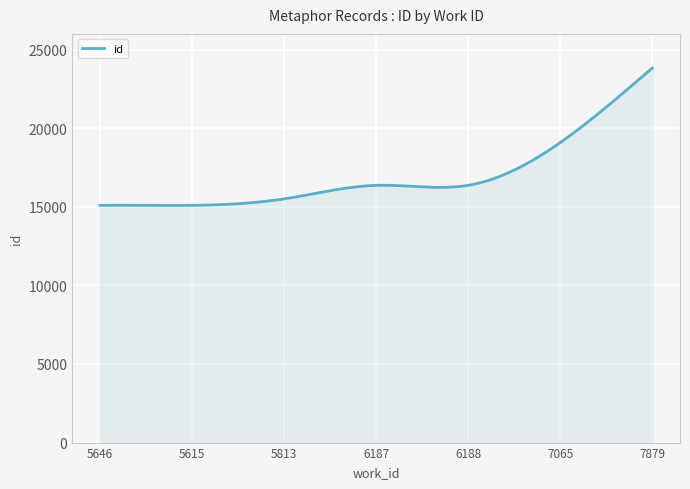

What is the maximum value shown in the chart?

23831.0